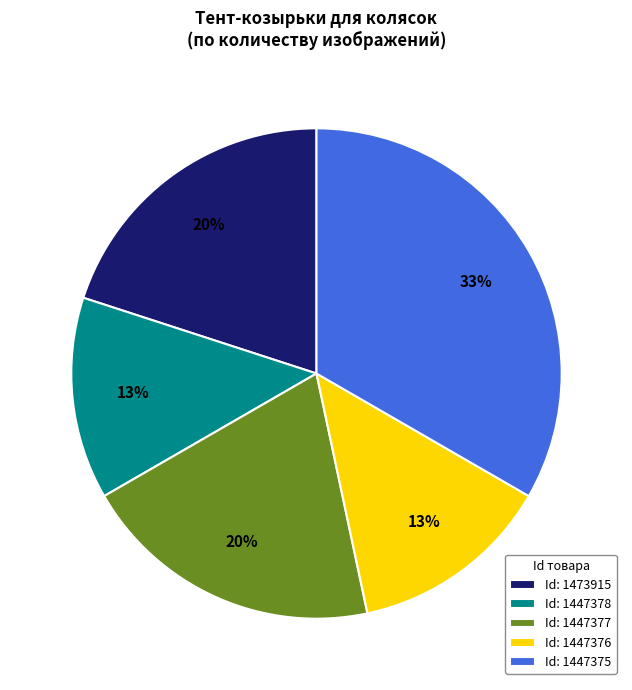

Is there any slice that represents more than half of the pie?

No